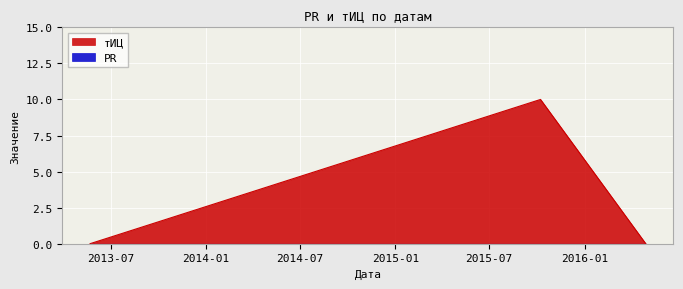

Reading left to right, list all the values displayed in this chart.

2013-05-22=0	2015-10-08=10	2016-04-28=0